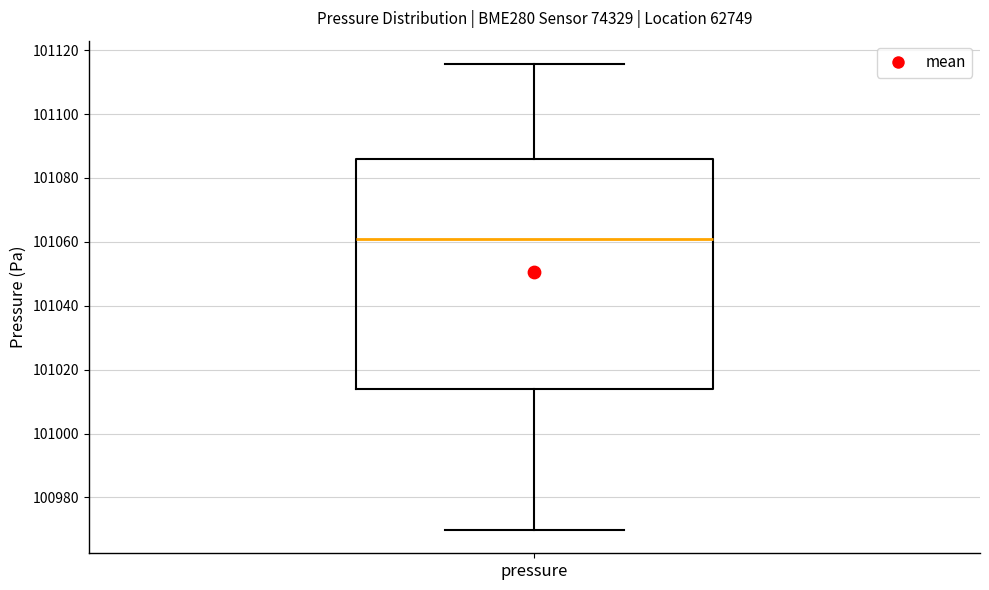

Read this box plot against the y-axis: the position of the median line, the range covered by the box, and the ends of both whiskers. The values are not printed on the chart, so give them approximately, as read against the axis.

median 101060, box 101014 to 101086, whiskers 100970 to 101116